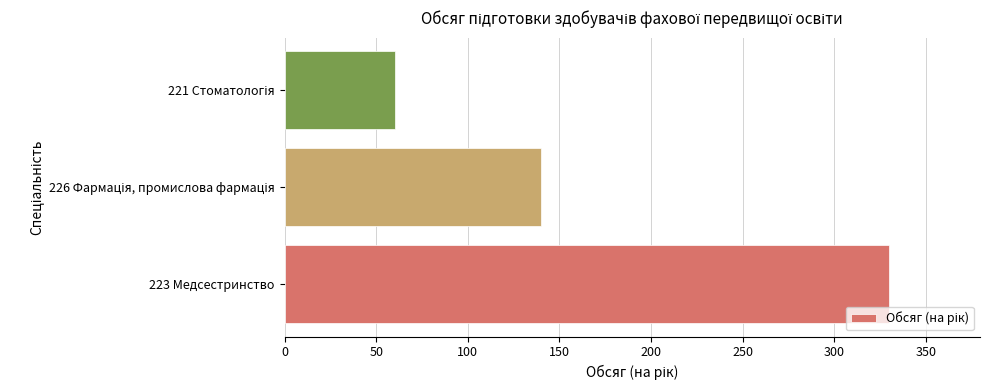

What is the sum of all values?

530